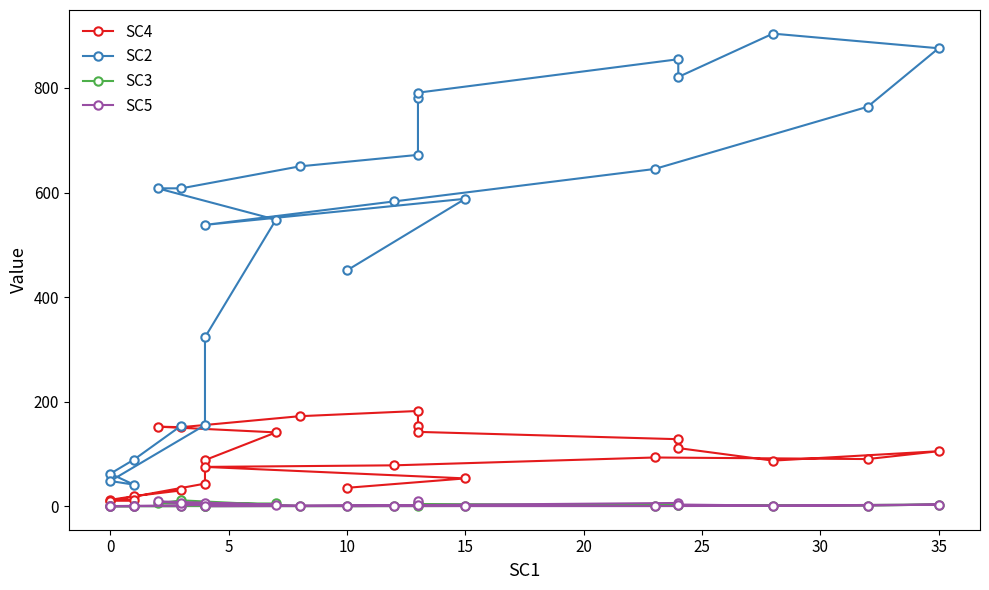

True or false: SC2 and SC3 cross at least once.

False